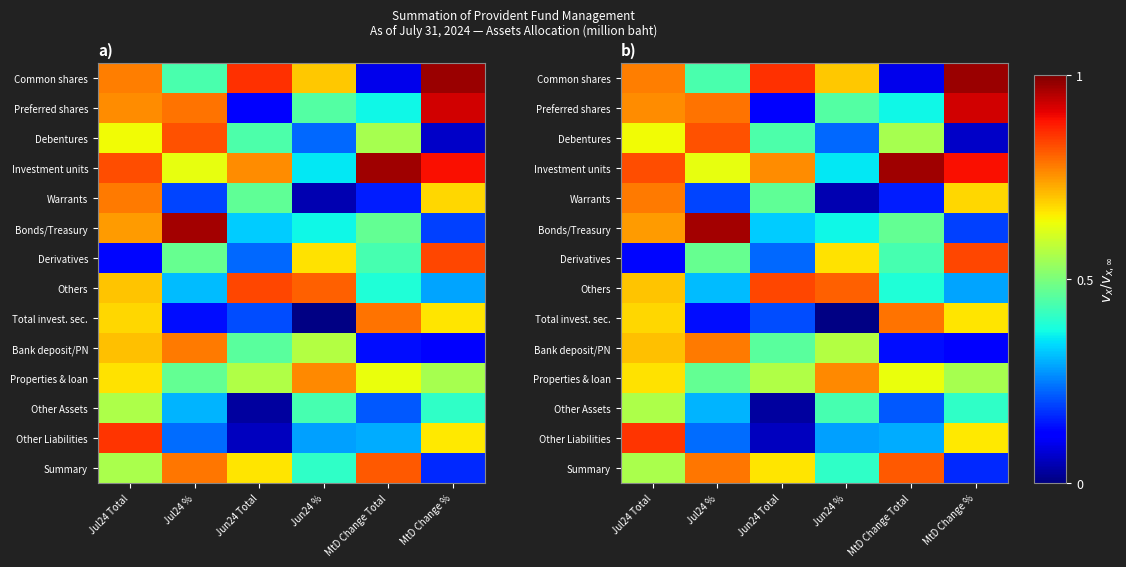

Read the Preferred shares value at Jun24 Total.

0.1